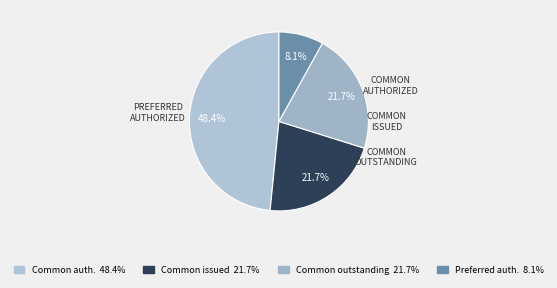

To the nearest percent, what is the difference between the largest and smallest slice percentages?

40%